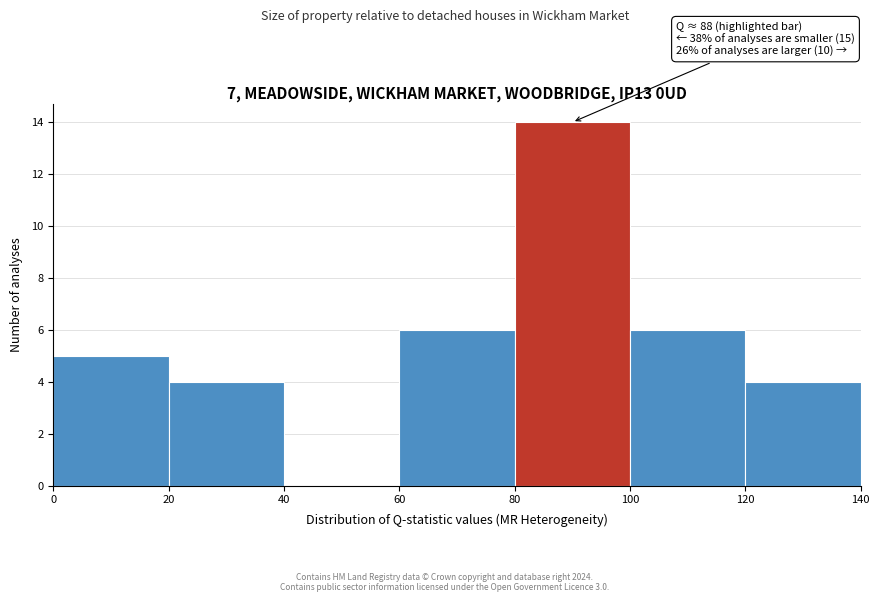

Over which range of the x-axis is the bar tallest?

80 to 100